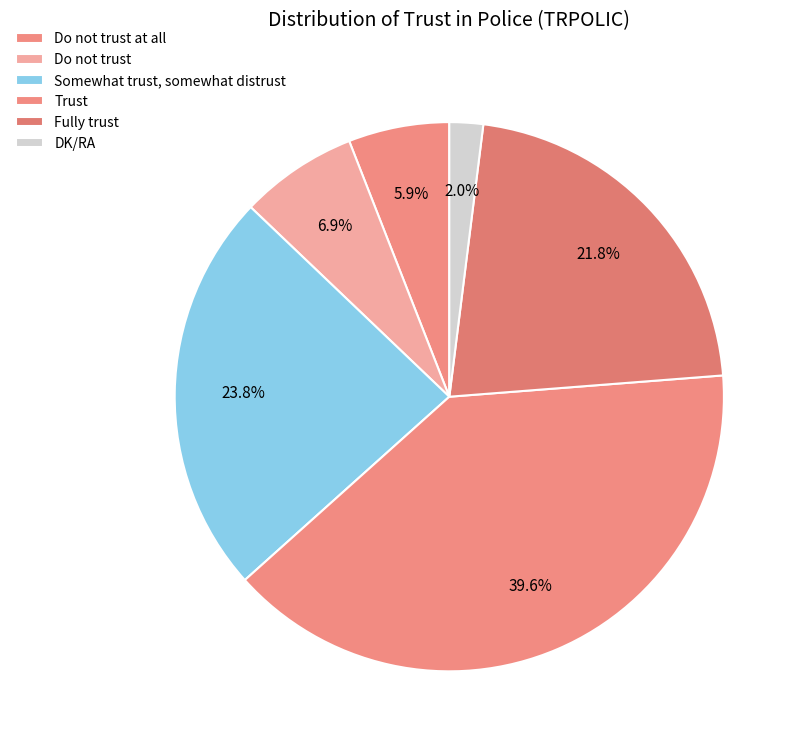

Is there any slice that represents more than half of the pie?

No